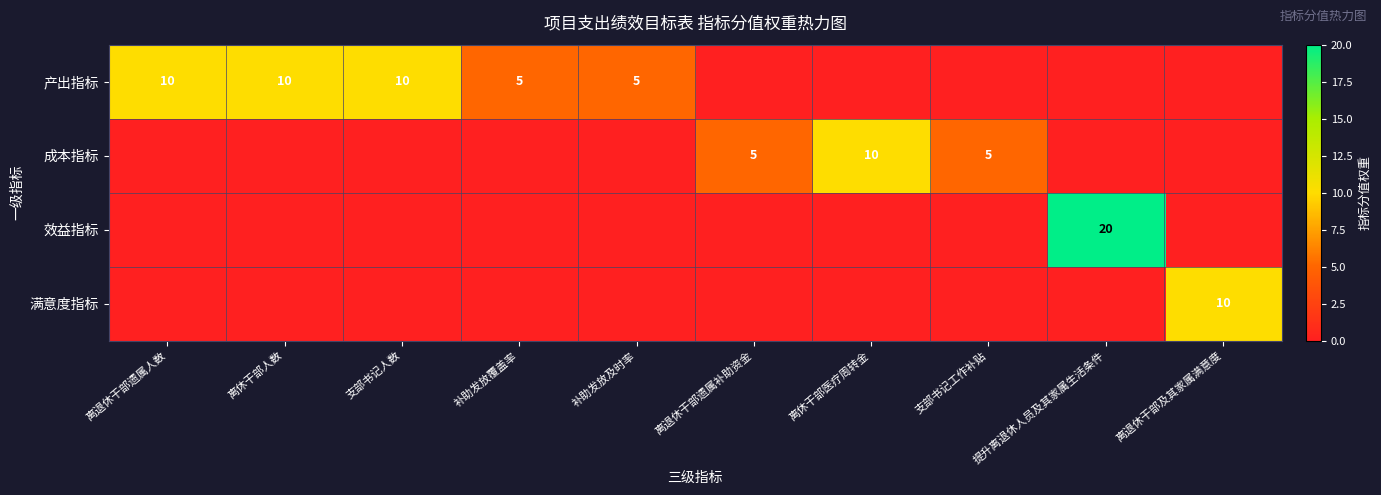

Which label corresponds to the smallest value in the chart?

离退休干部遗属补助资金